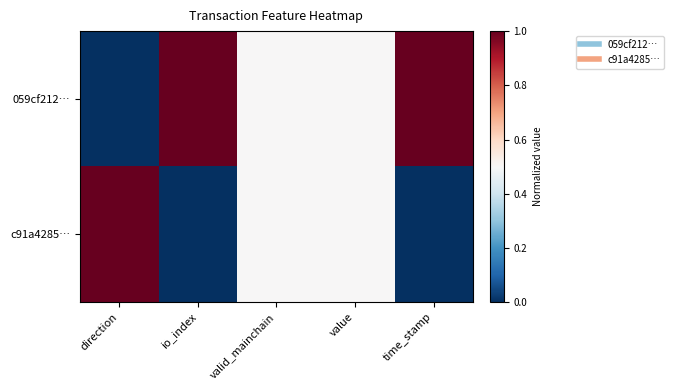

What is the total value across all series at io_index?

1.0